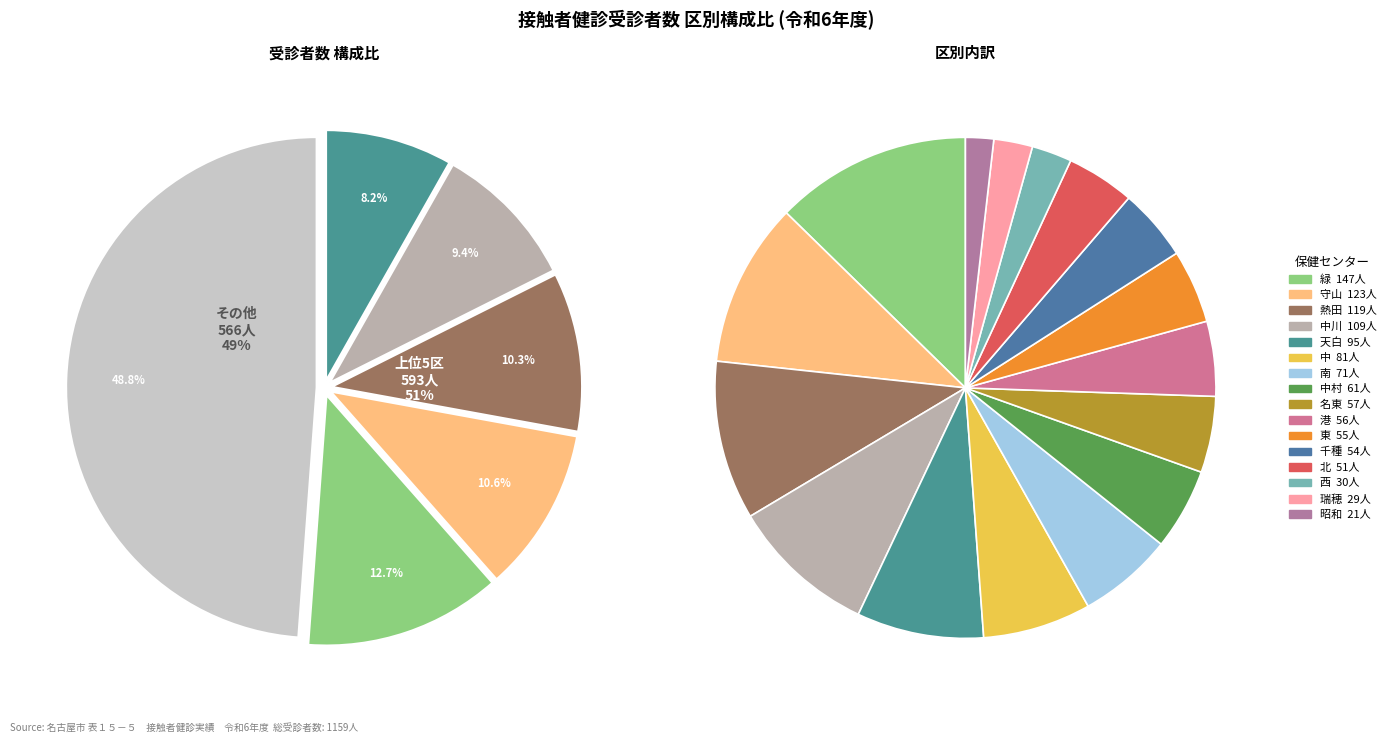

To the nearest percent, what is the difference between the largest and smallest slice percentages?

11%